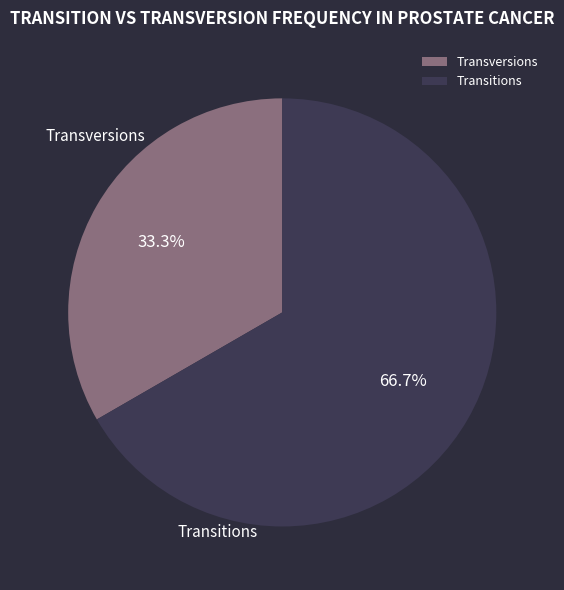

Does any single category account for the majority?

Yes